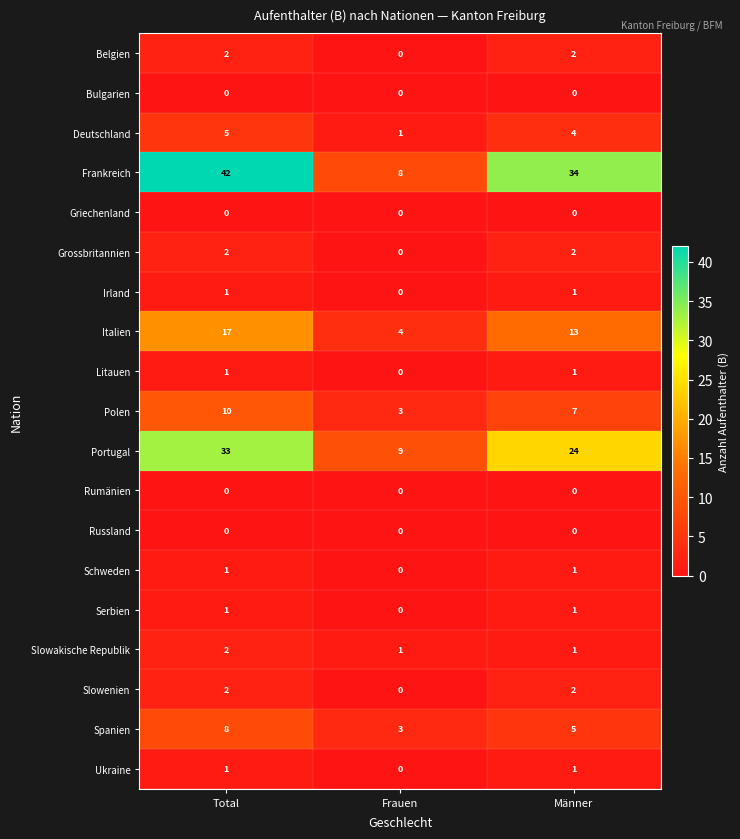

What is the sum of the Deutschland values at Total and Frauen?

6